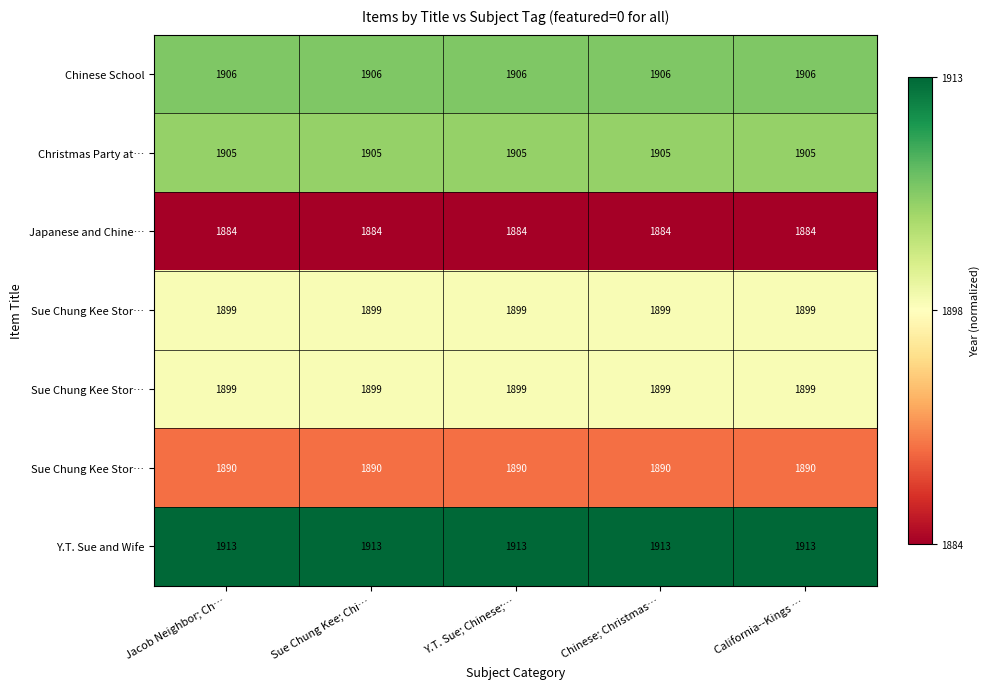

Which has a higher value, Jacob Neighbor; Ch… or California--Kings …?

Jacob Neighbor; Ch…